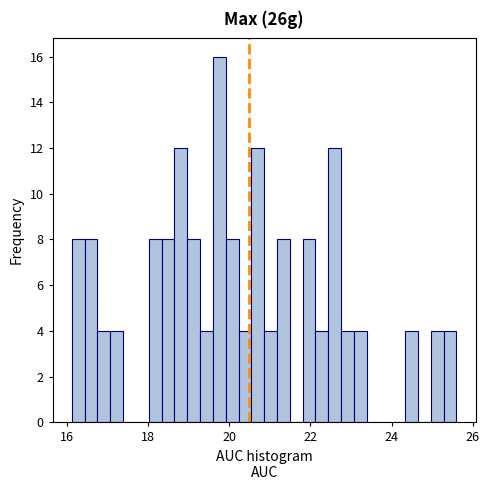

Around what value on the x-axis is the tallest bar? Give the approximate position of its centre, as read against the axis.

19.8